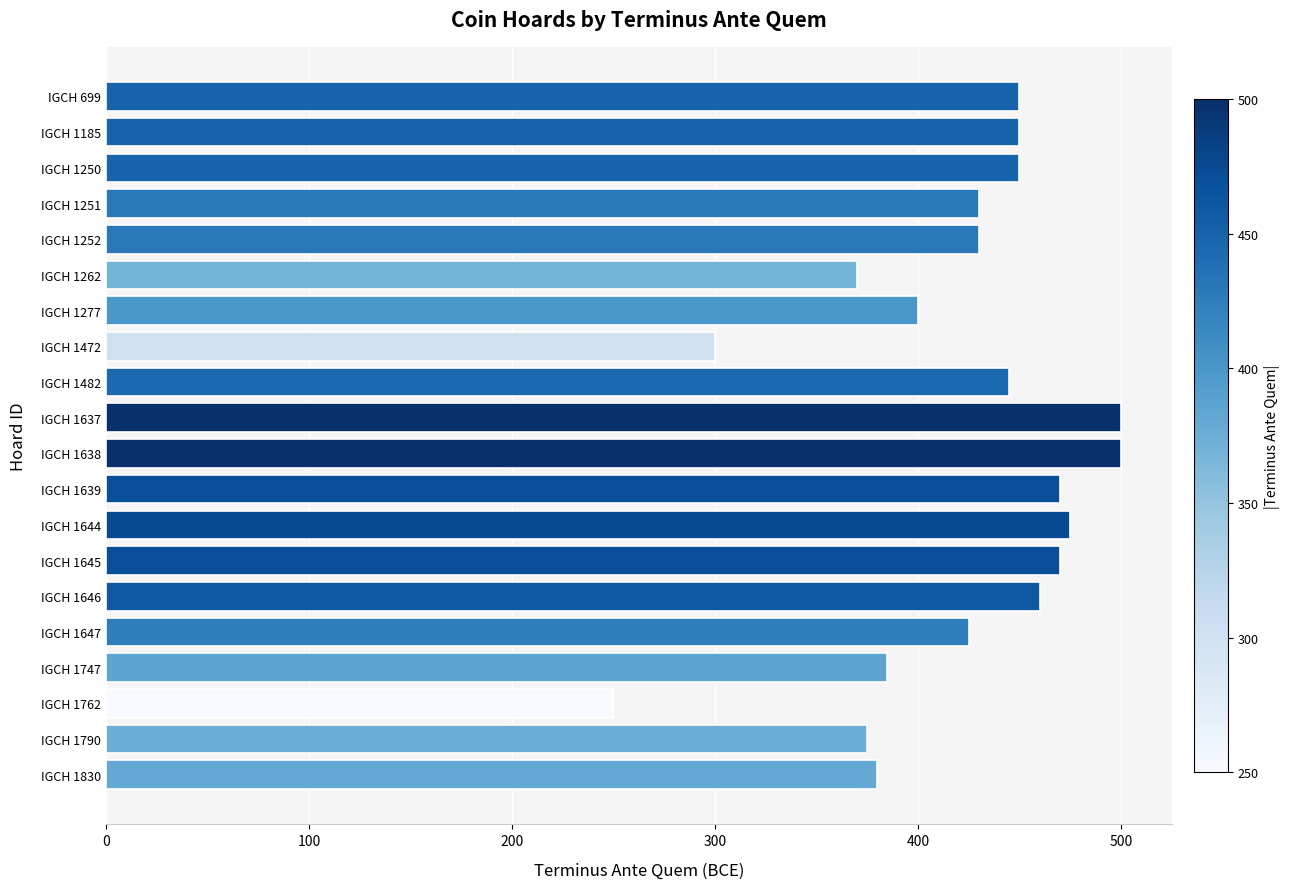

What is the change in value from IGCH 699 to IGCH 1638?

+50